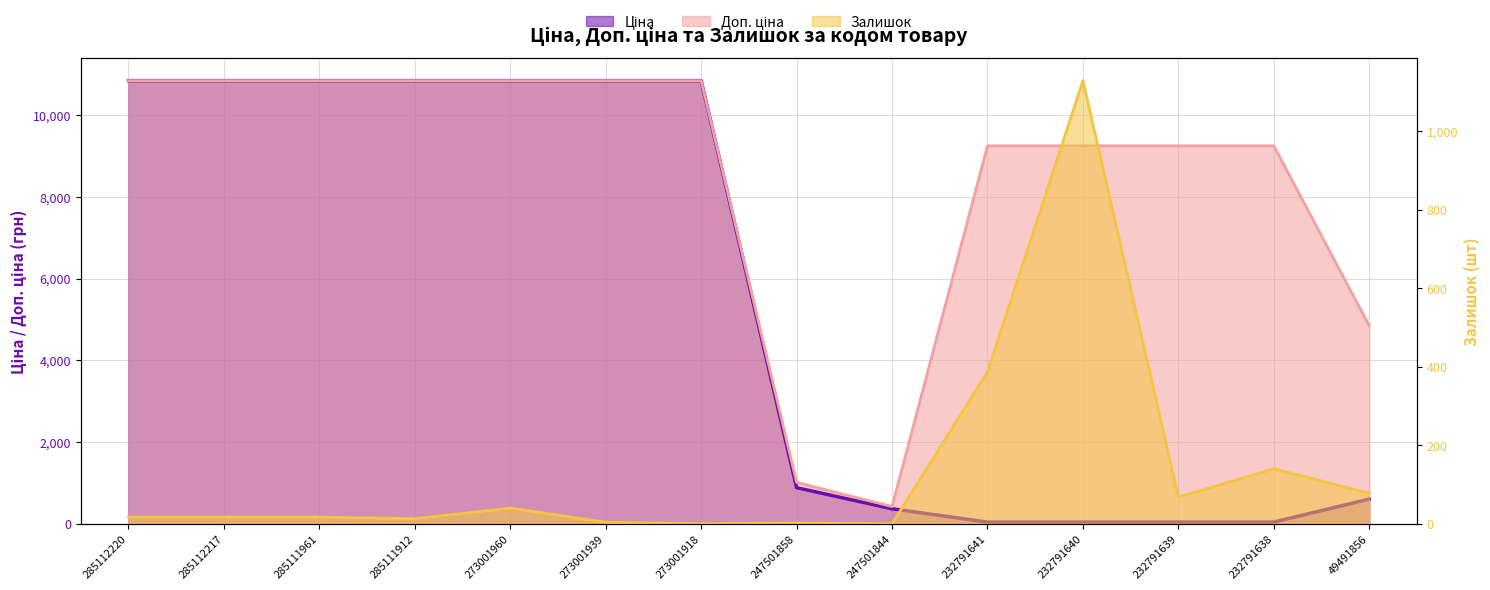

The value of Доп. ціна at 285111912 is 14938.6. True or false?

False